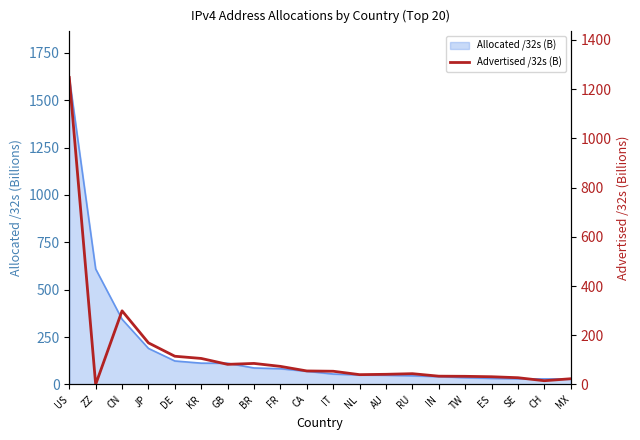

Reading left to right, extract all data points from this chart.

1247.3	0.3	299.2	169.0	114.7	105.8	81.8	85.5	73.6	55.0	53.8	40.0	41.4	43.9	33.8	33.2	31.5	27.5	15.3	23.3